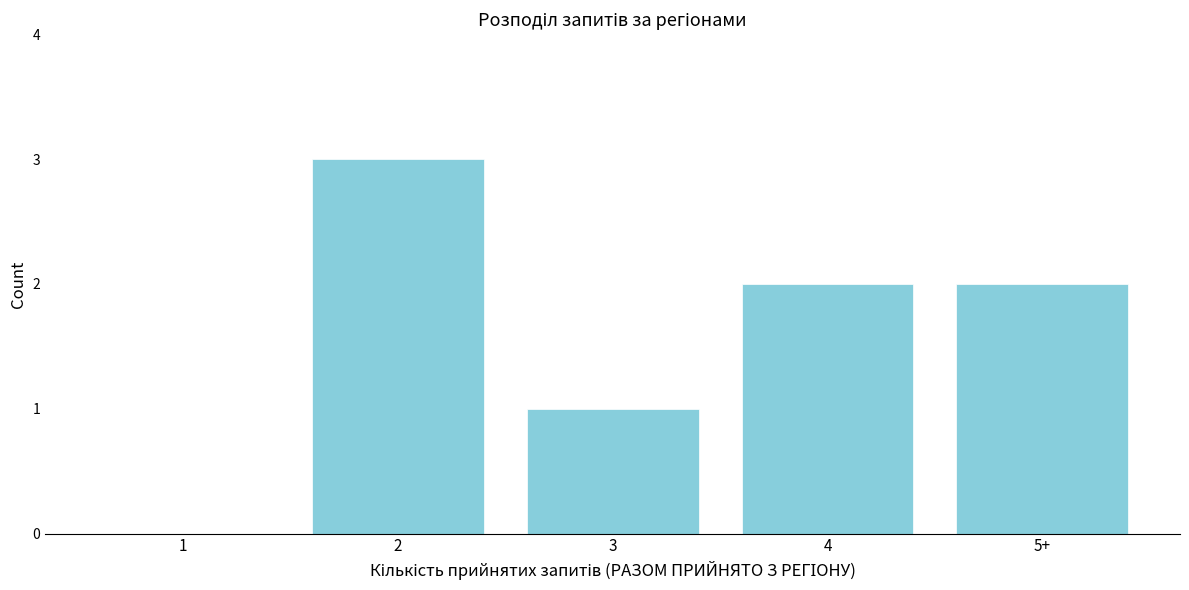

Reading right to left, extract all data points from this chart.

5+=2	4=2	3=1	2=3	1=0